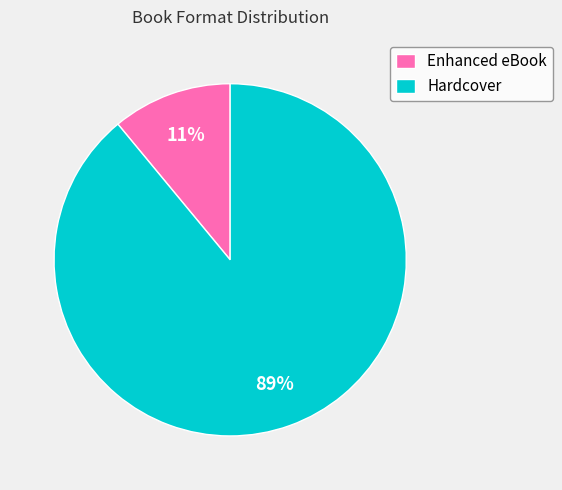

True or false: Hardcover accounts for 89% of the total.

True